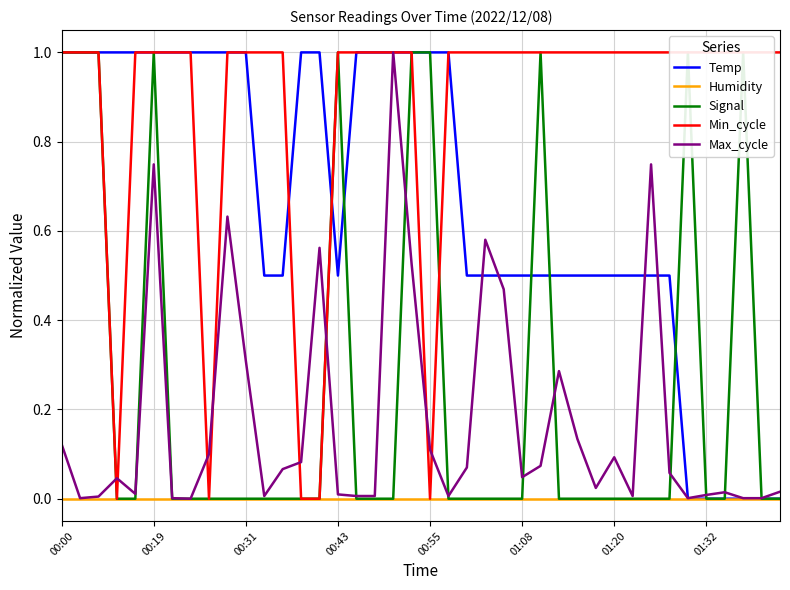

Which series has the largest range (max minus min)?

Temp